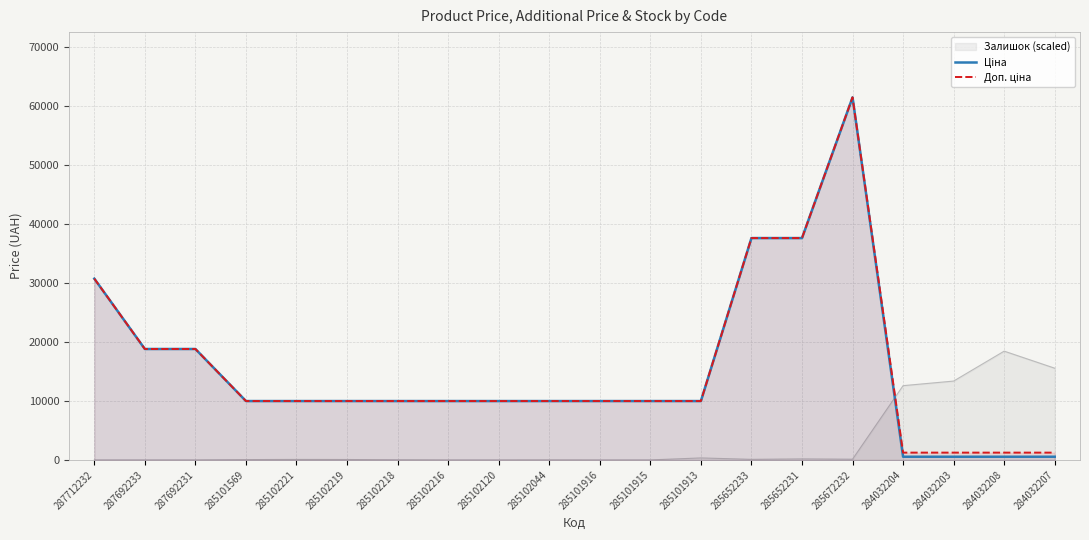

True or false: Доп. ціна and Ціна intersect in this chart.

False